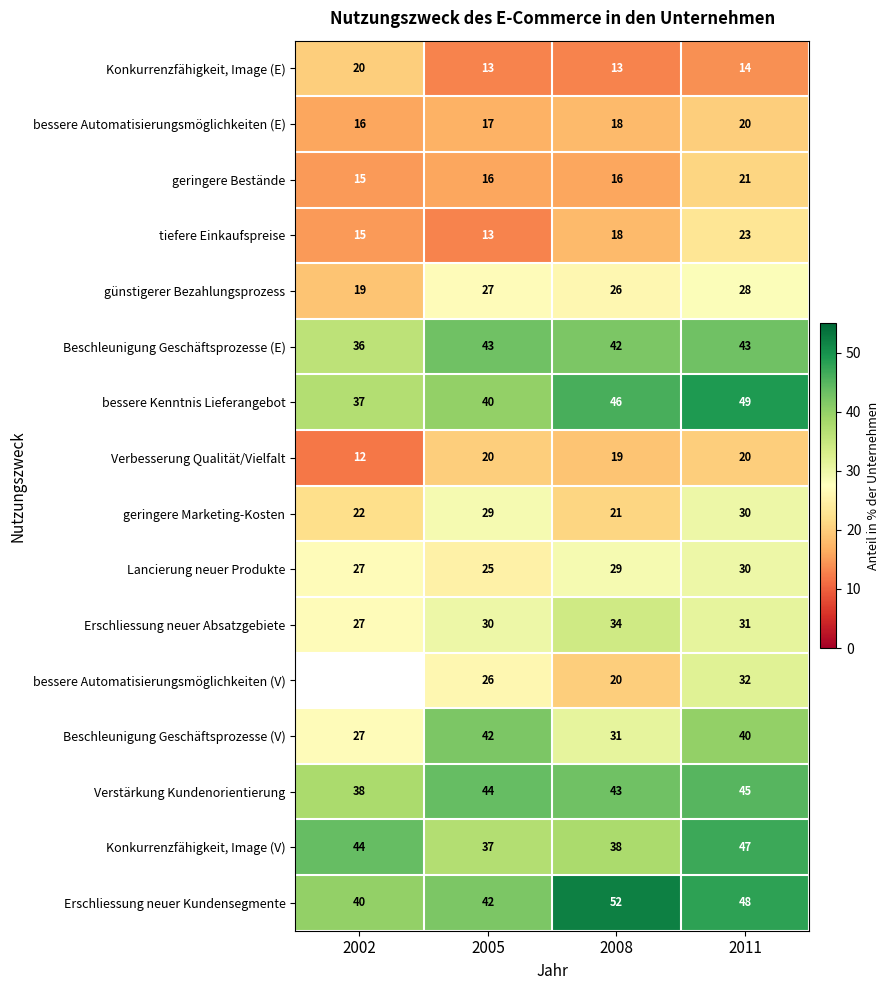

What is the difference between the maximum and minimum values in the günstigerer Bezahlungsprozess series?

9.0